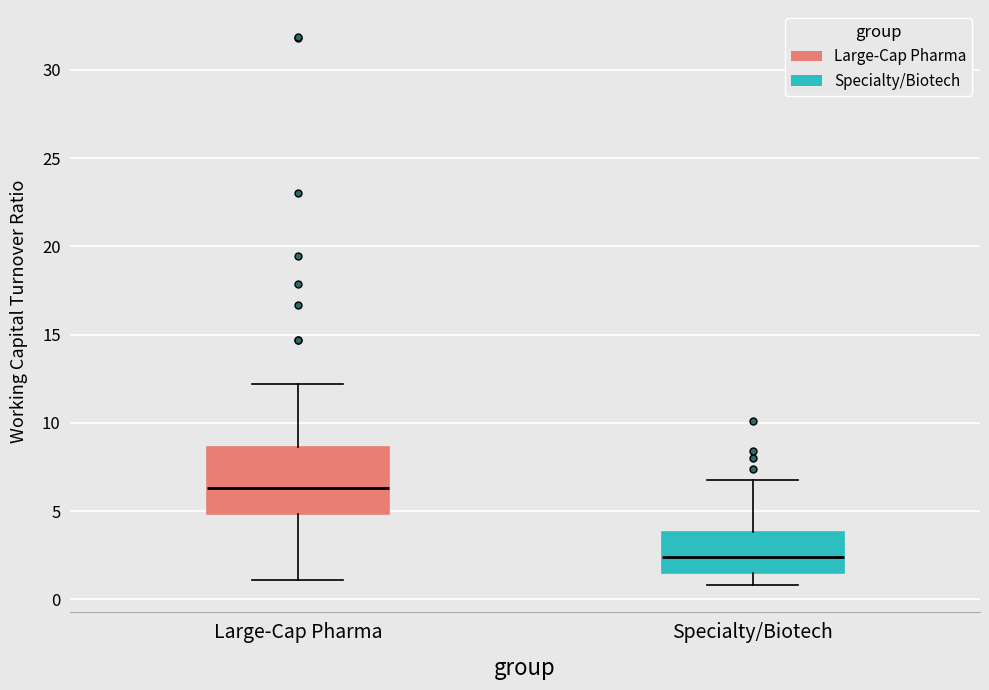

Reading left to right, transcribe this box plot: for each box, give where its median line is, the range the box spans, and where its two whiskers end, as read against the y-axis. The values are not printed on the chart, so give them approximately, as read against the axis.

Large-Cap Pharma: median 6.5, box 5.0 to 8.5, whiskers 1.0 to 12.0
Specialty/Biotech: median 2.5, box 1.5 to 4.0, whiskers 1.0 to 6.5